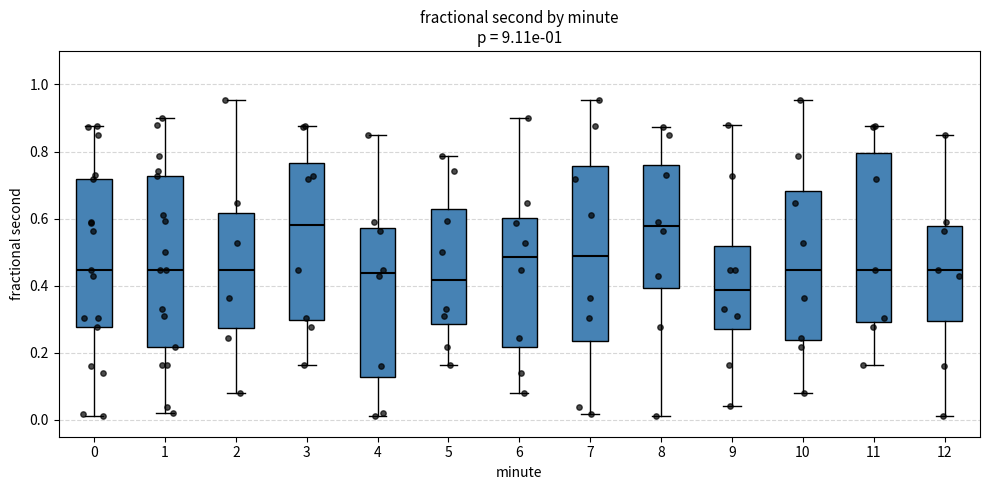

Where does the lower whisker of the box at x = 9 end on the y-axis? The values are not printed on the chart, so give them approximately, as read against the axis.

0.04